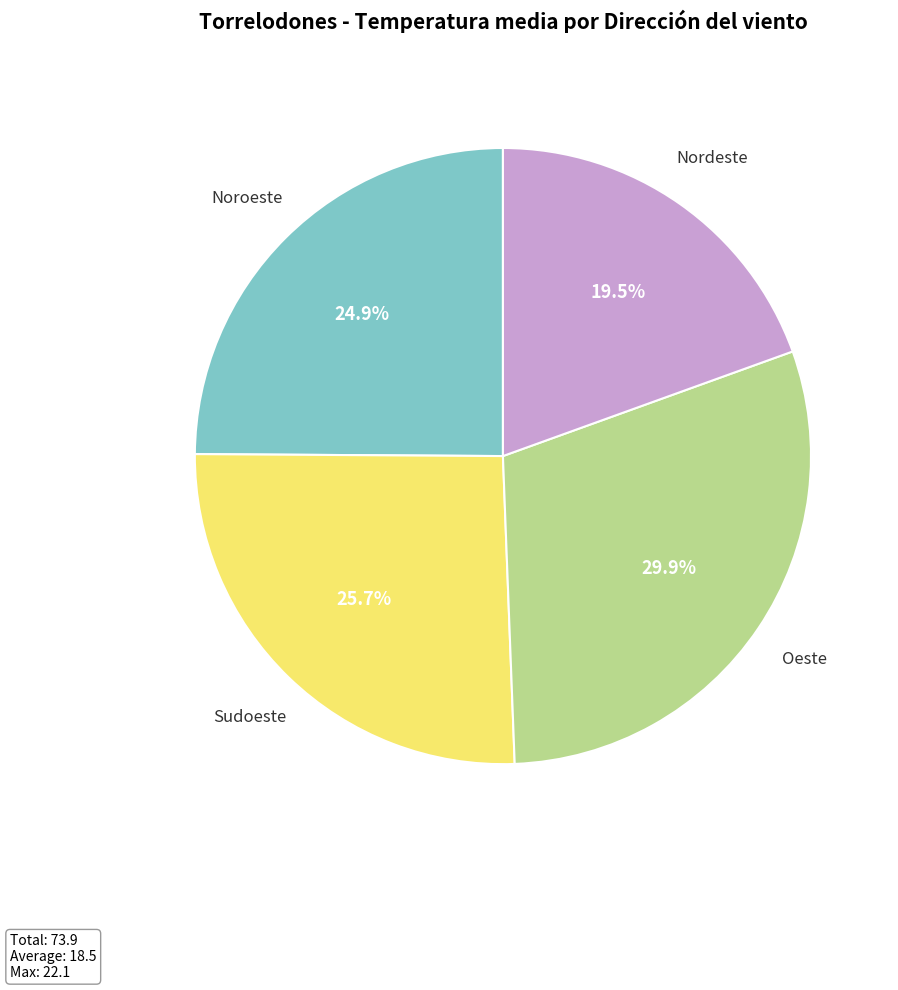

Is there a majority slice in this chart?

No